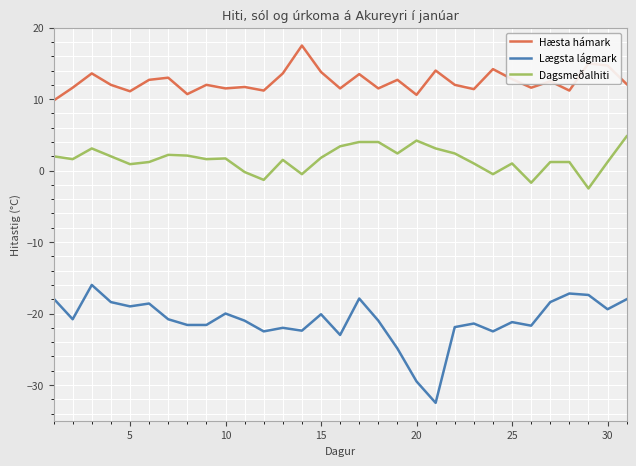

Rank the series by their maximum value, from highest to lowest.

Hæsta hámark, Dagsmeðalhiti, Lægsta lágmark